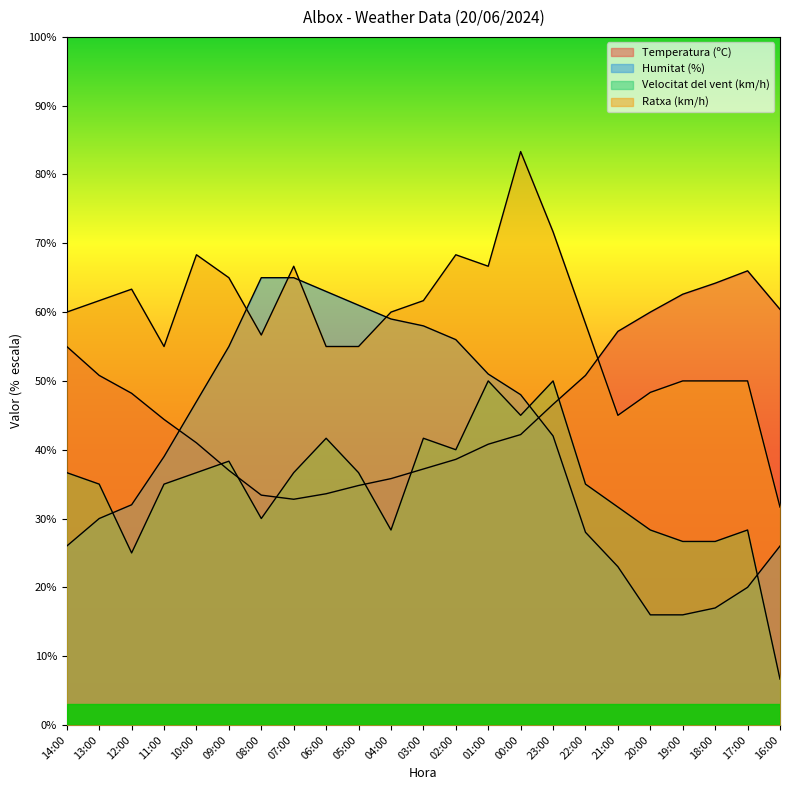

Which category has the highest value across all series?

00:00